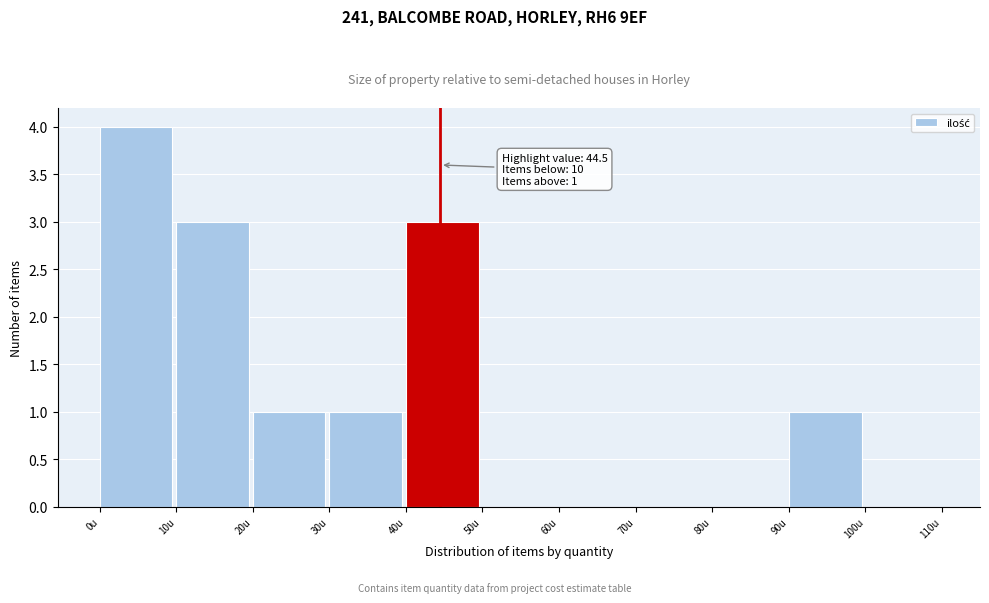

Over which range of the x-axis is the bar tallest?

0 to 10